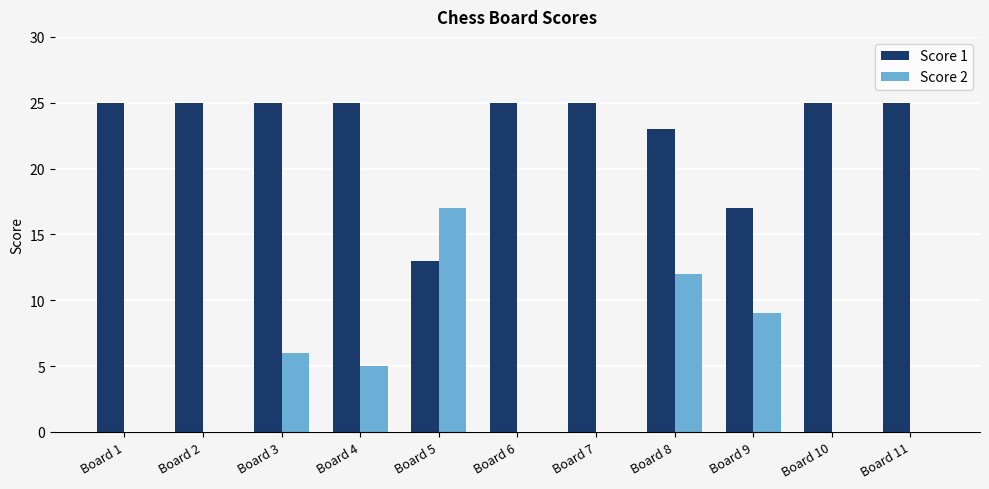

Reading left to right, what are all the values shown in this chart?

Score 1: Board 1=25	Board 2=25	Board 3=25	Board 4=25	Board 5=13	Board 6=25	Board 7=25	Board 8=23	Board 9=17	Board 10=25	Board 11=25
Score 2: Board 1=0	Board 2=0	Board 3=6	Board 4=5	Board 5=17	Board 6=0	Board 7=0	Board 8=12	Board 9=9	Board 10=0	Board 11=0